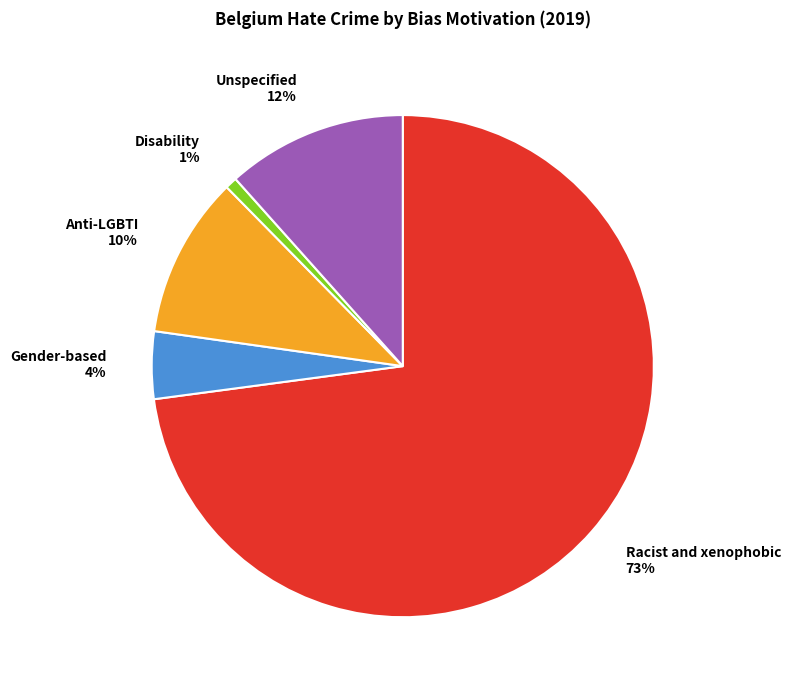

The Gender-based 4% slice represents 4% of the pie. True or false?

True